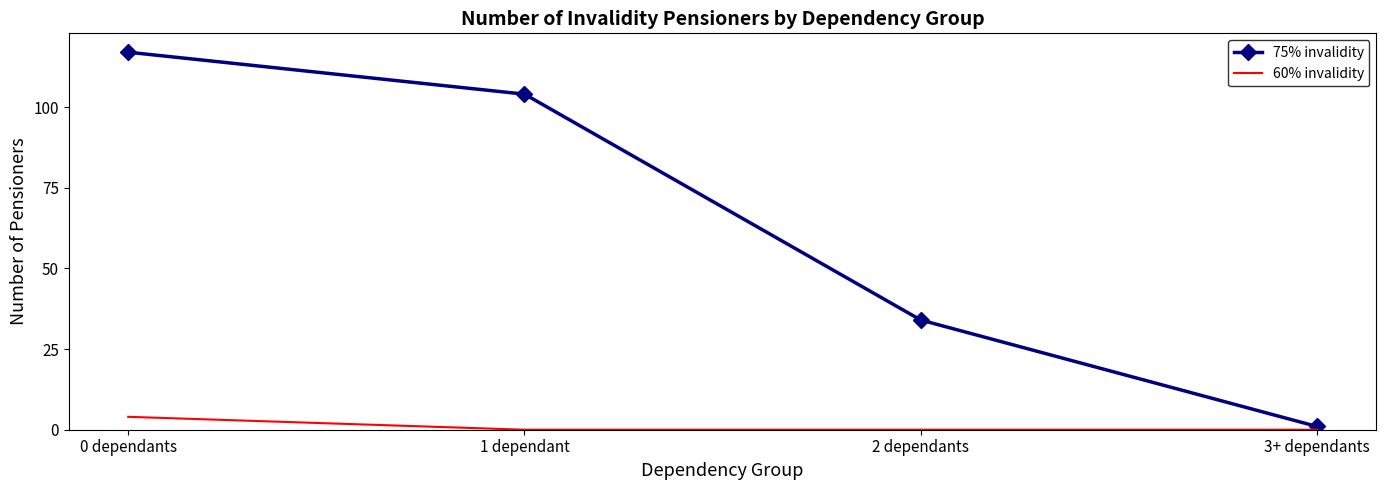

What is the average value of the 75% invalidity series?

64